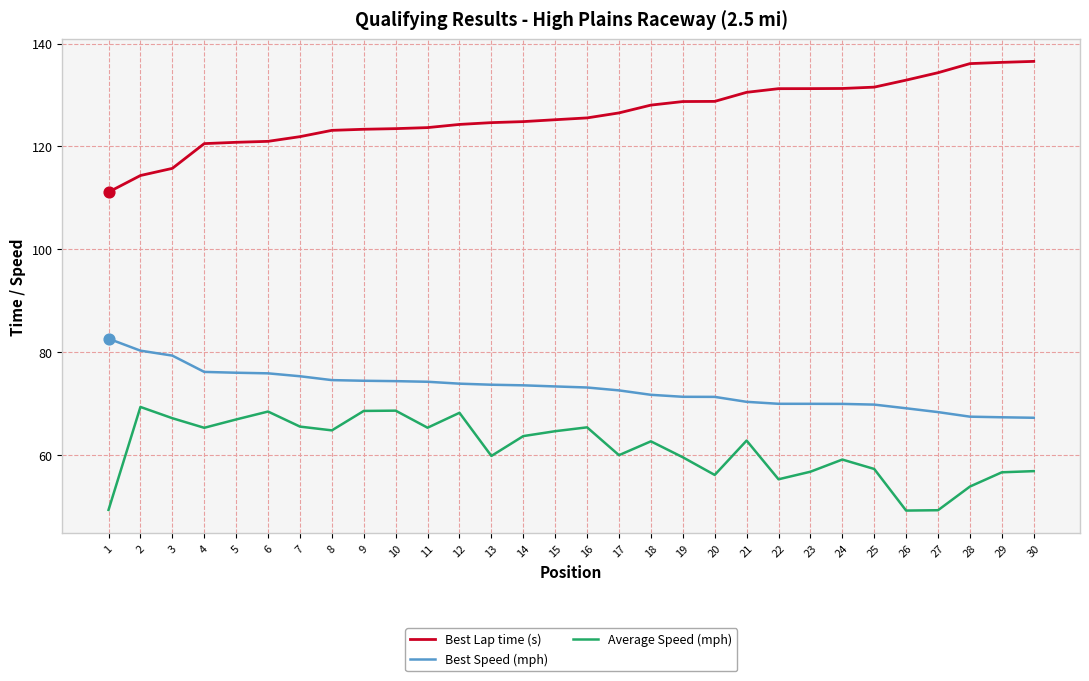

What are all the series names shown in the legend?

Best Lap time (s), Best Speed (mph), Average Speed (mph)